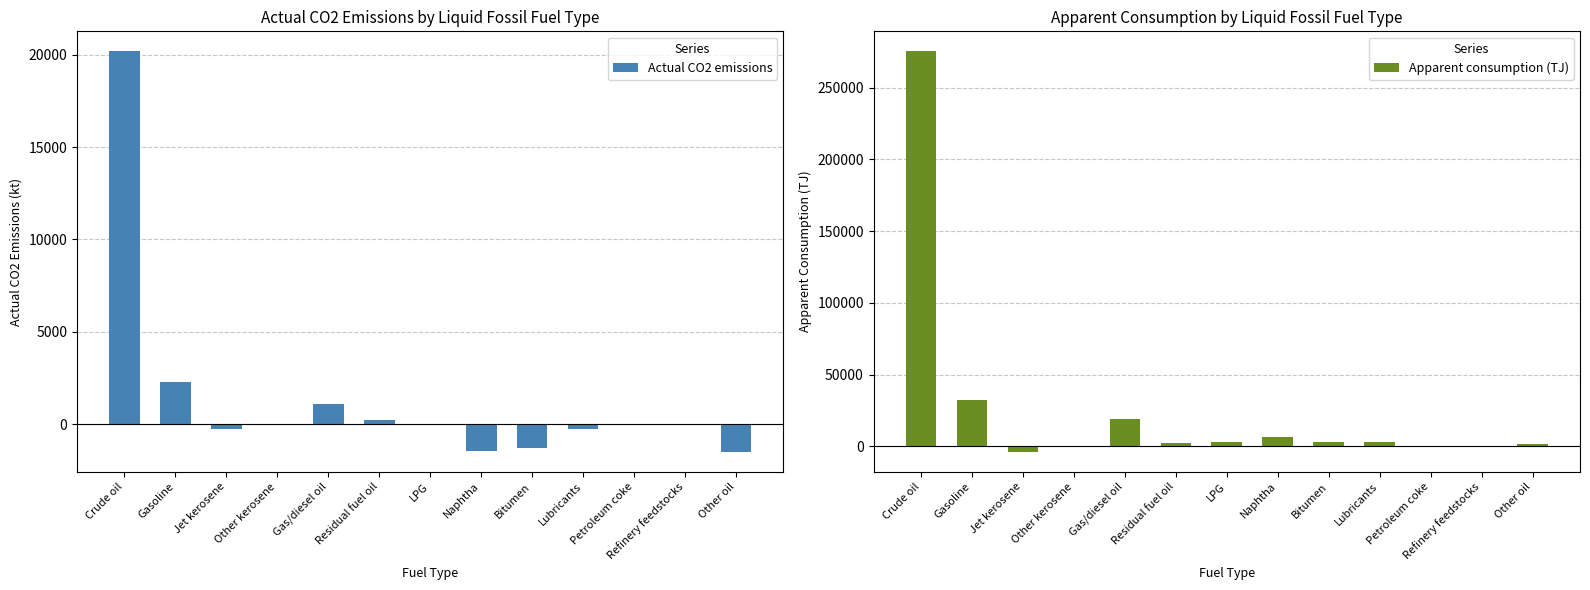

Where is Actual CO2 emissions nearest to the value 9346?

Gasoline